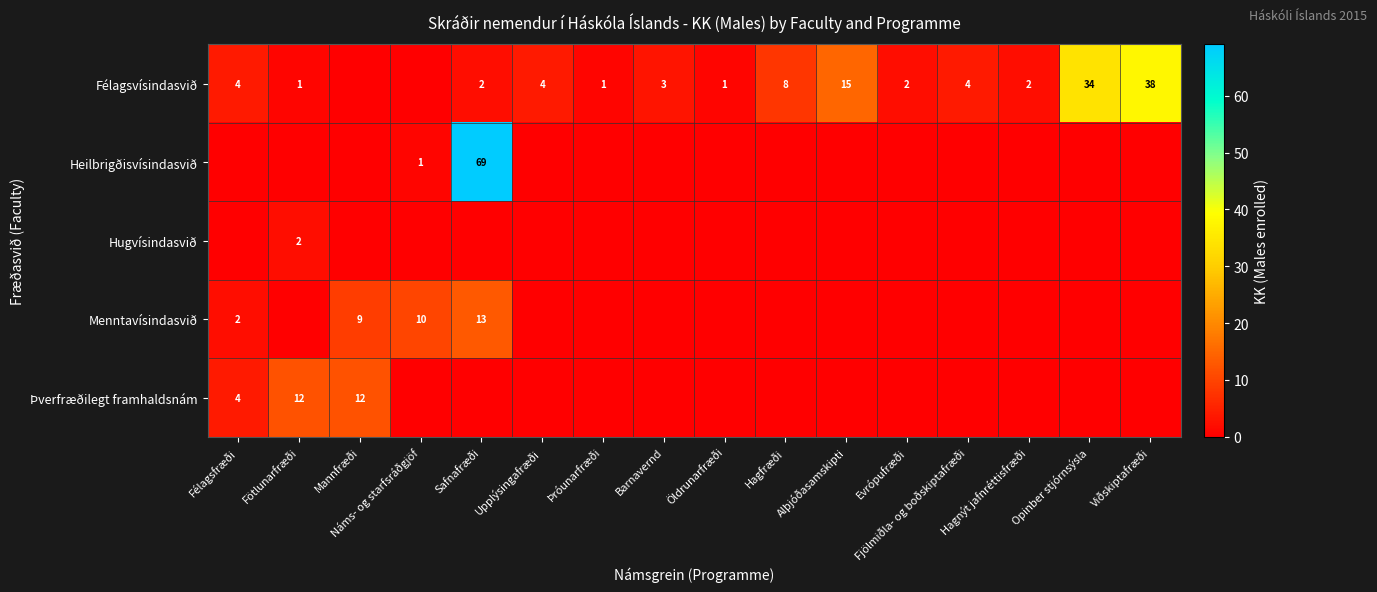

Which series has the largest total across all categories?

Félagsvísindasvið